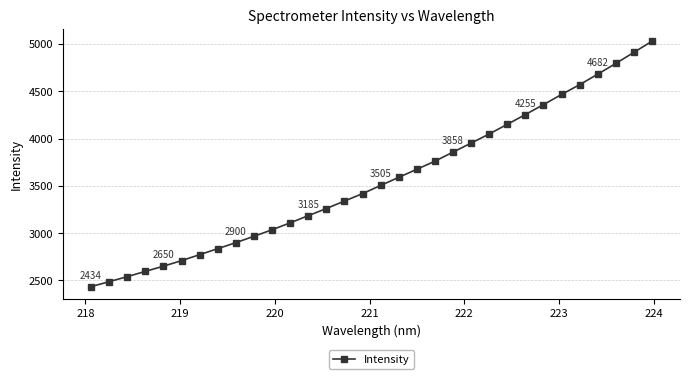

What is the value of the 28th point from the left?

4571.1